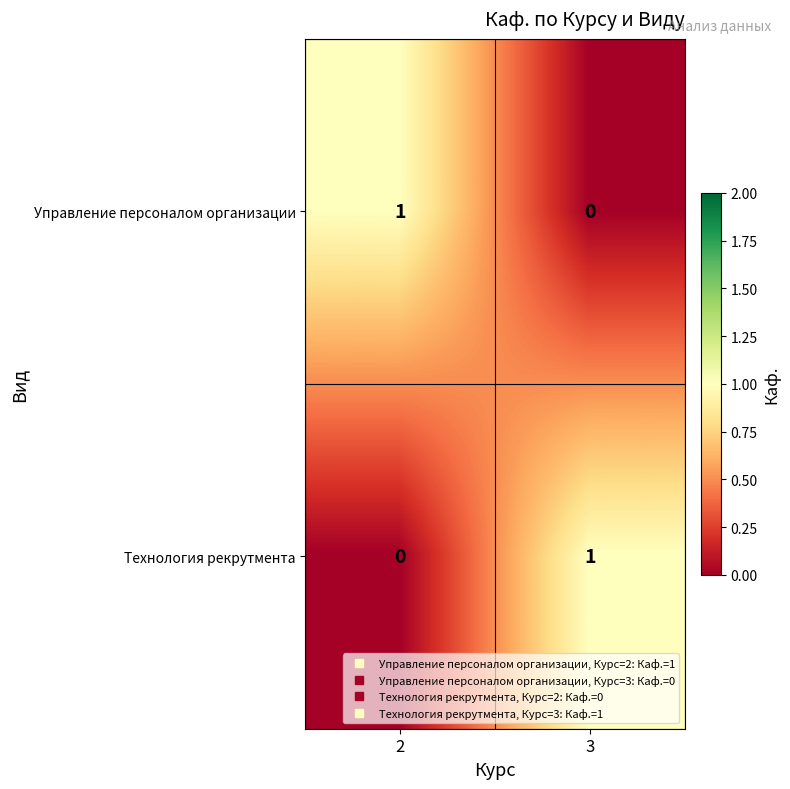

At which label does Управление персоналом организации reach its minimum?

3